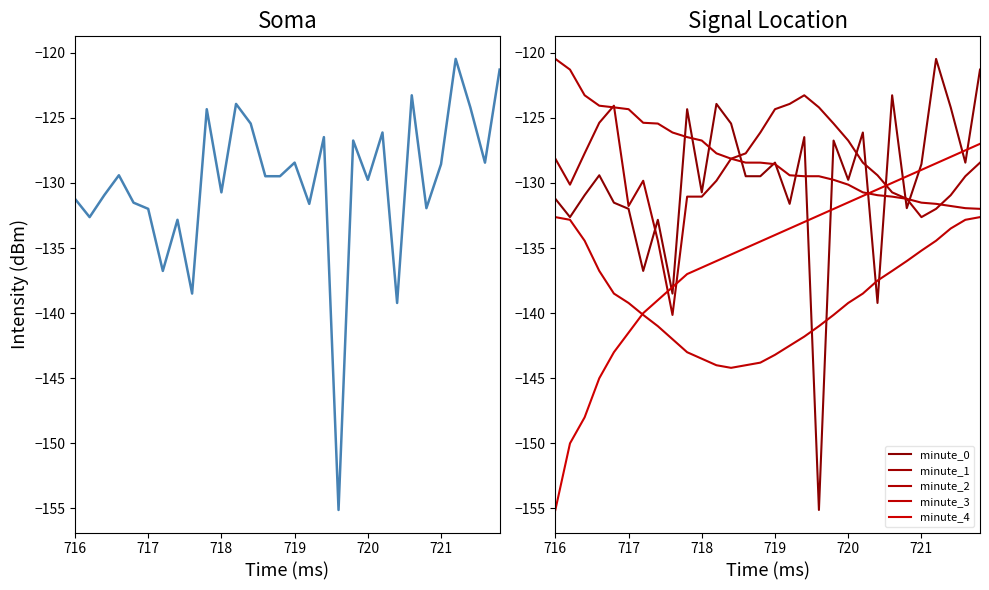

Which series has the widest spread of values?

minute_0